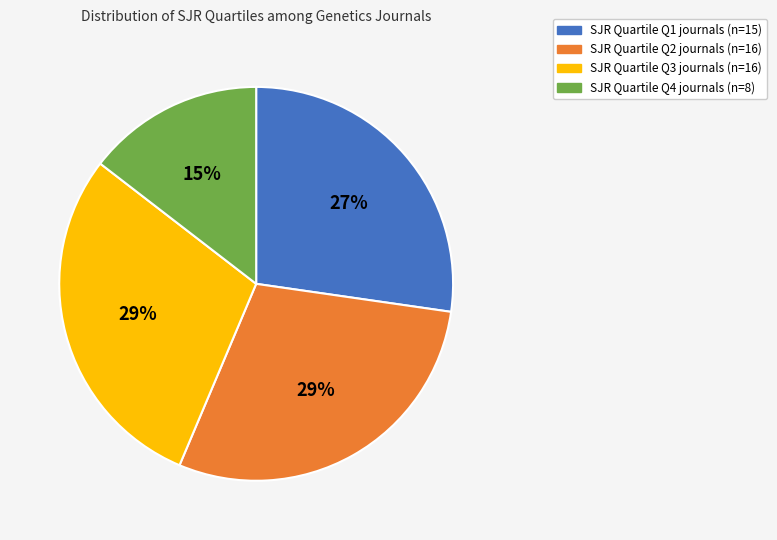

Between SJR Quartile Q2 journals (n=16) and SJR Quartile Q1 journals (n=15), which is larger?

SJR Quartile Q2 journals (n=16)